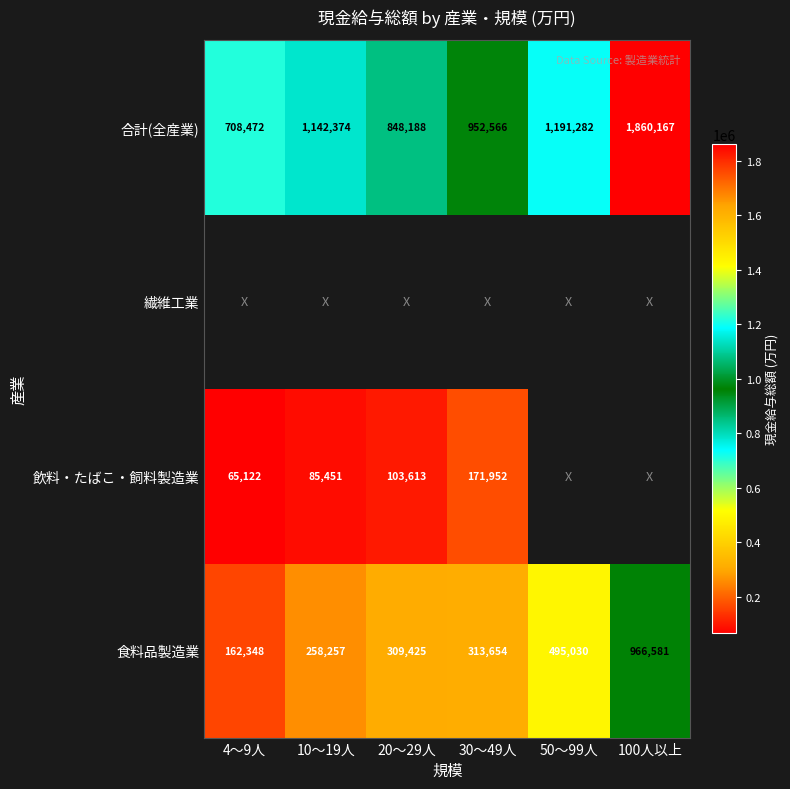

At which label is 合計(全産業) closest to 1284319?

50～99人